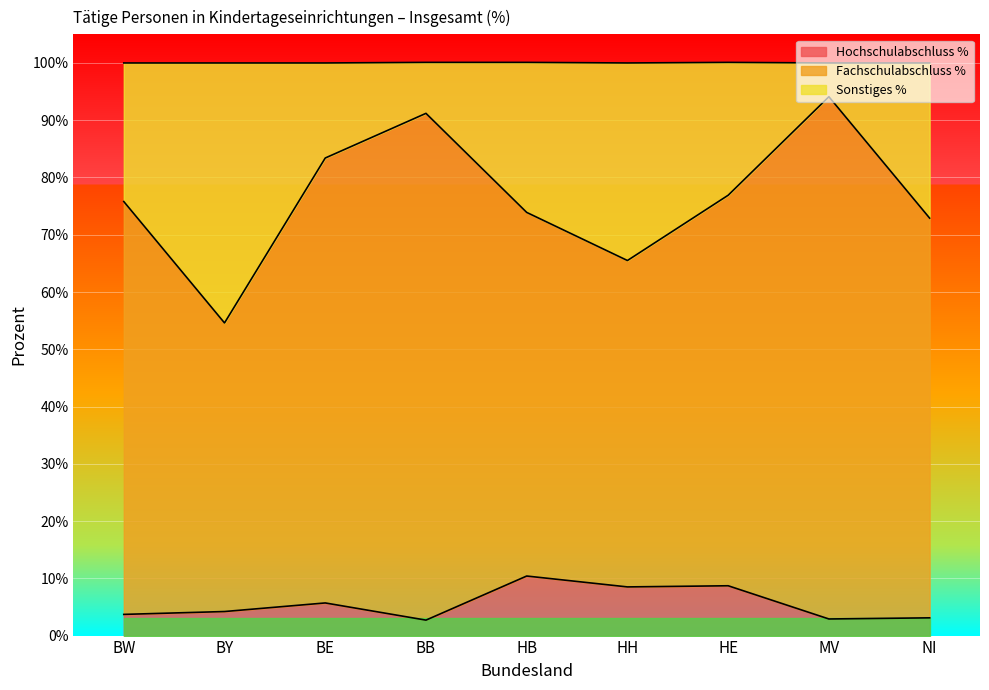

What is the value of the Hochschulabschluss % point at the 6th from the left?

8.5